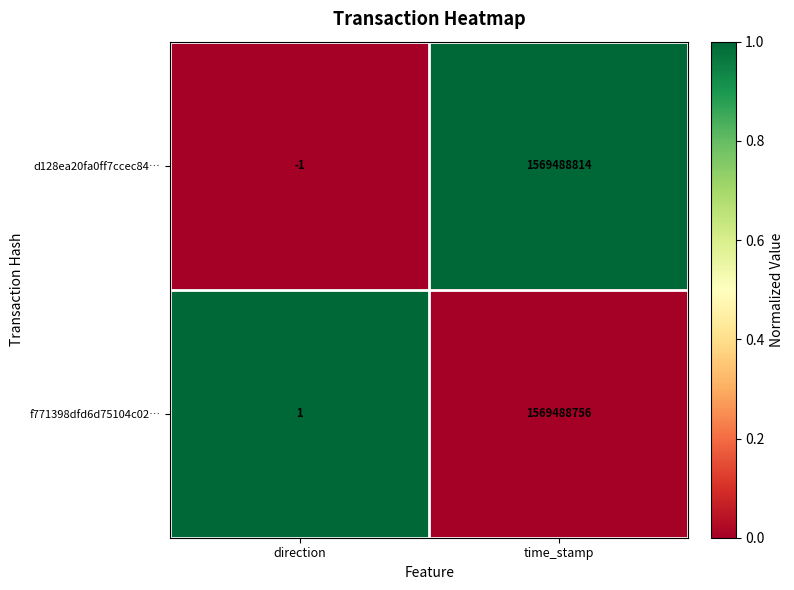

What is the sum of the f771398dfd6d75104c02… values at time_stamp and direction?

1569488757